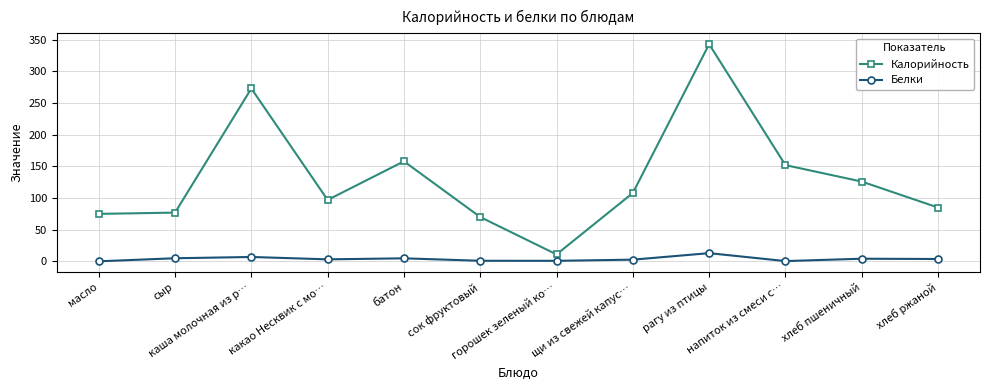

In Калорийность, how many points are higher than both neighbors (excluding endpoints)?

3